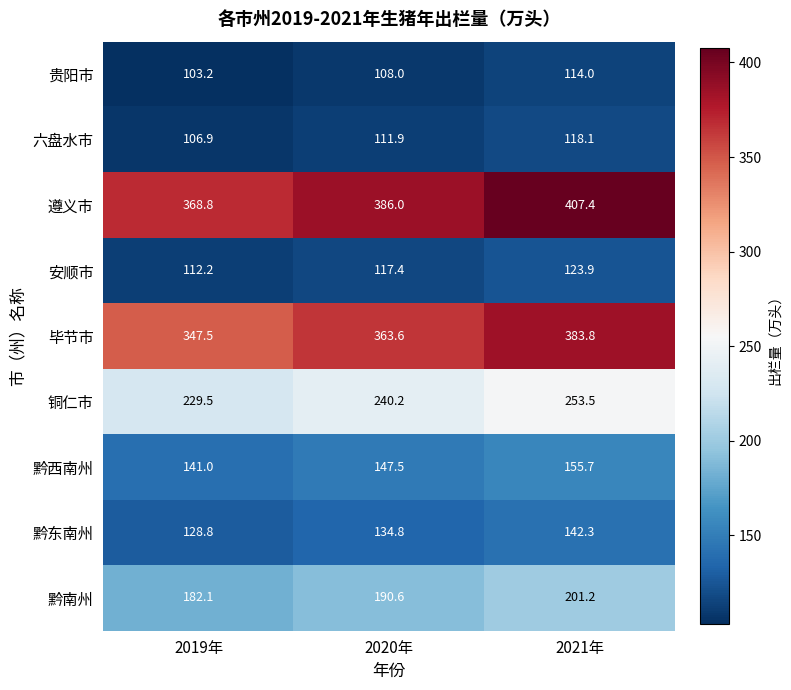

At 2020年, list the series in order from largest to smallest.

遵义市, 毕节市, 铜仁市, 黔南州, 黔西南州, 黔东南州, 安顺市, 六盘水市, 贵阳市